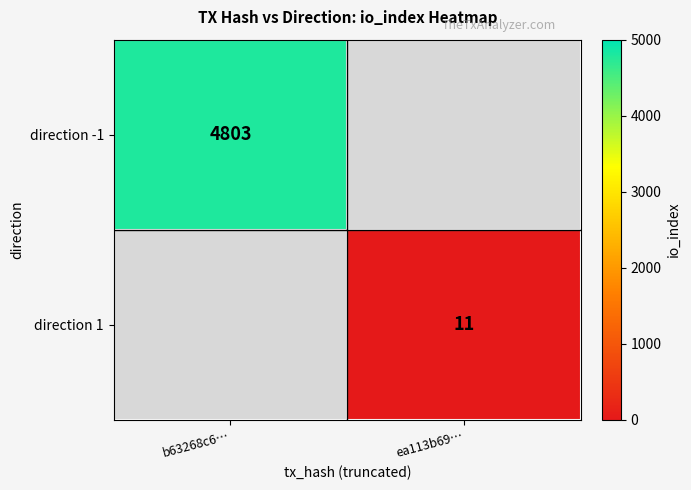

Is it true that direction 1 equals 11 at ea113b69…?

True